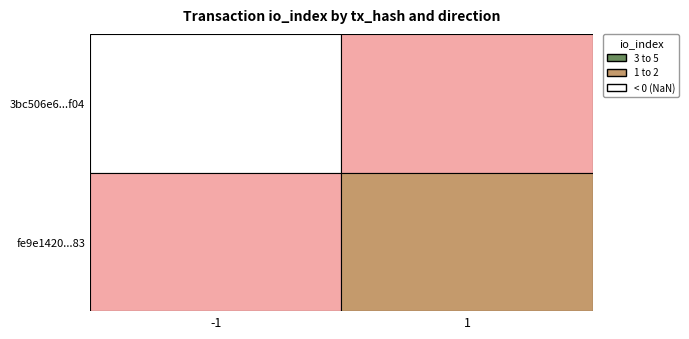

What is the minimum value for 3bc506e6bc936504a1d9bd73b48fbe9a1eb0f04?

-1